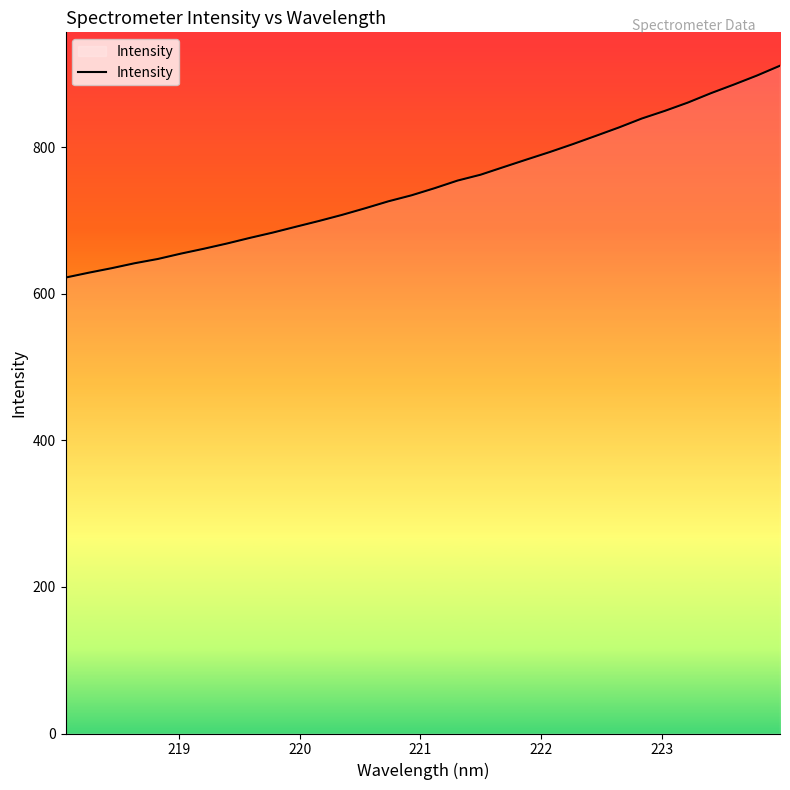

How many lines are shown in the chart?

1